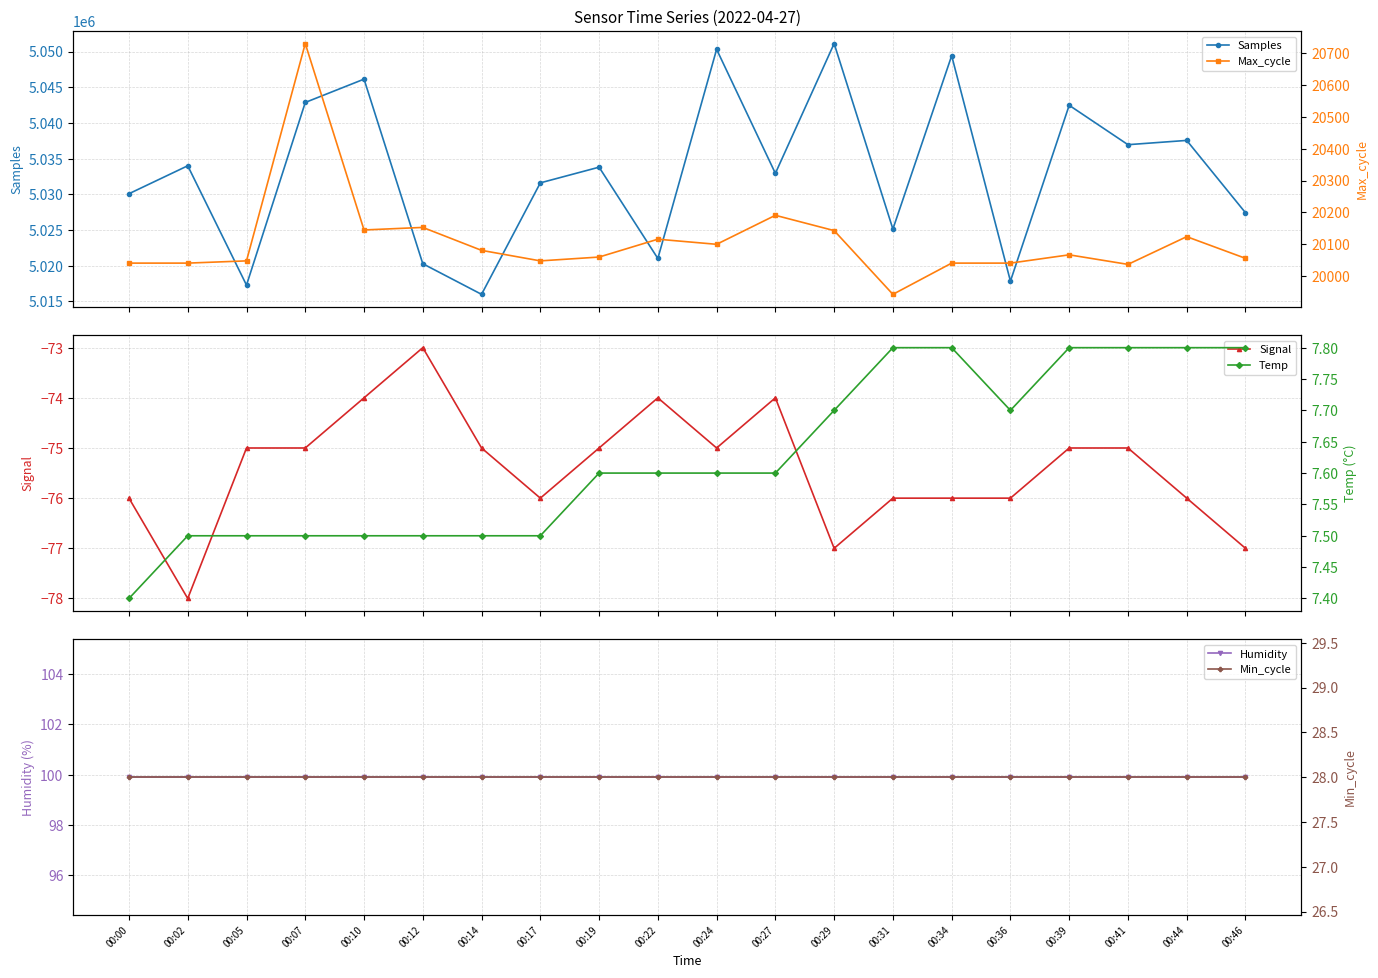

Does the chart display data point markers on the line(s)?

Yes